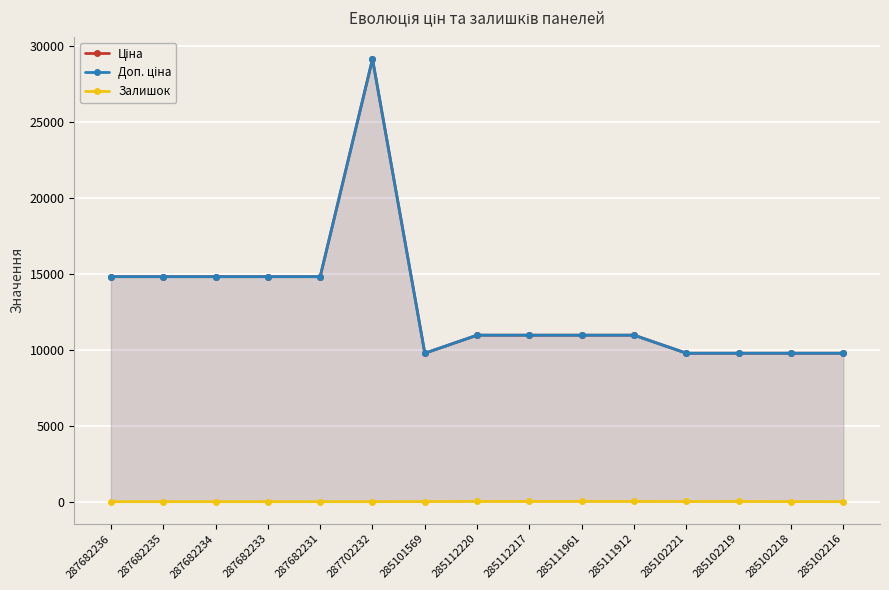

True or false: Ціна has more than 0 points higher than both neighbors.

True